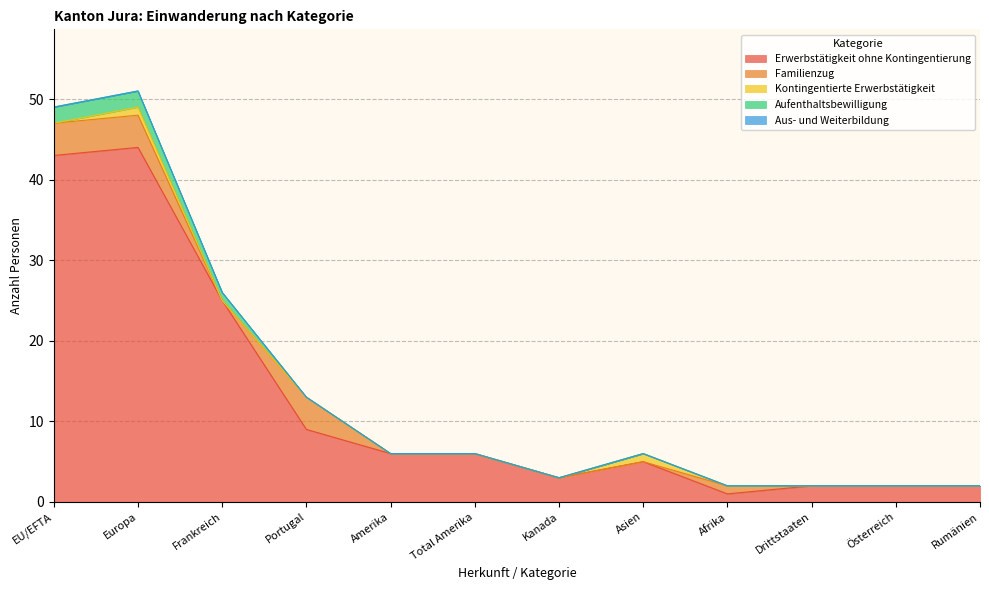

What is the label of the 4th point from the left?

Portugal